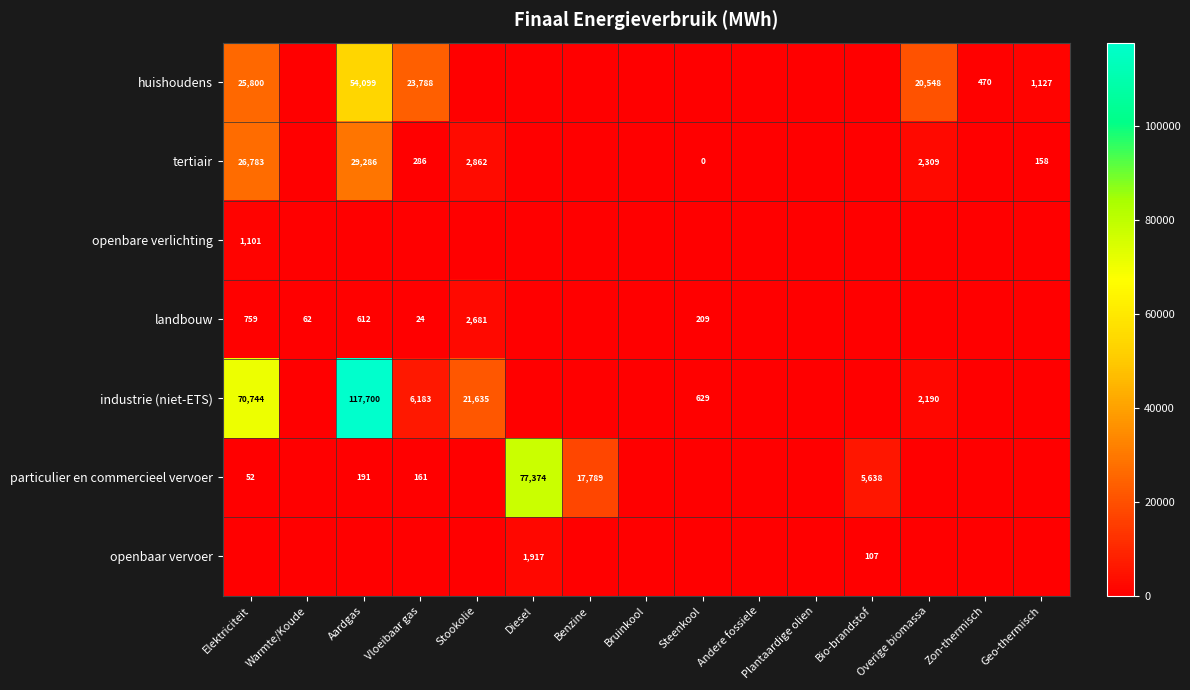

Which series has the largest range (max minus min)?

industrie (niet-ETS)